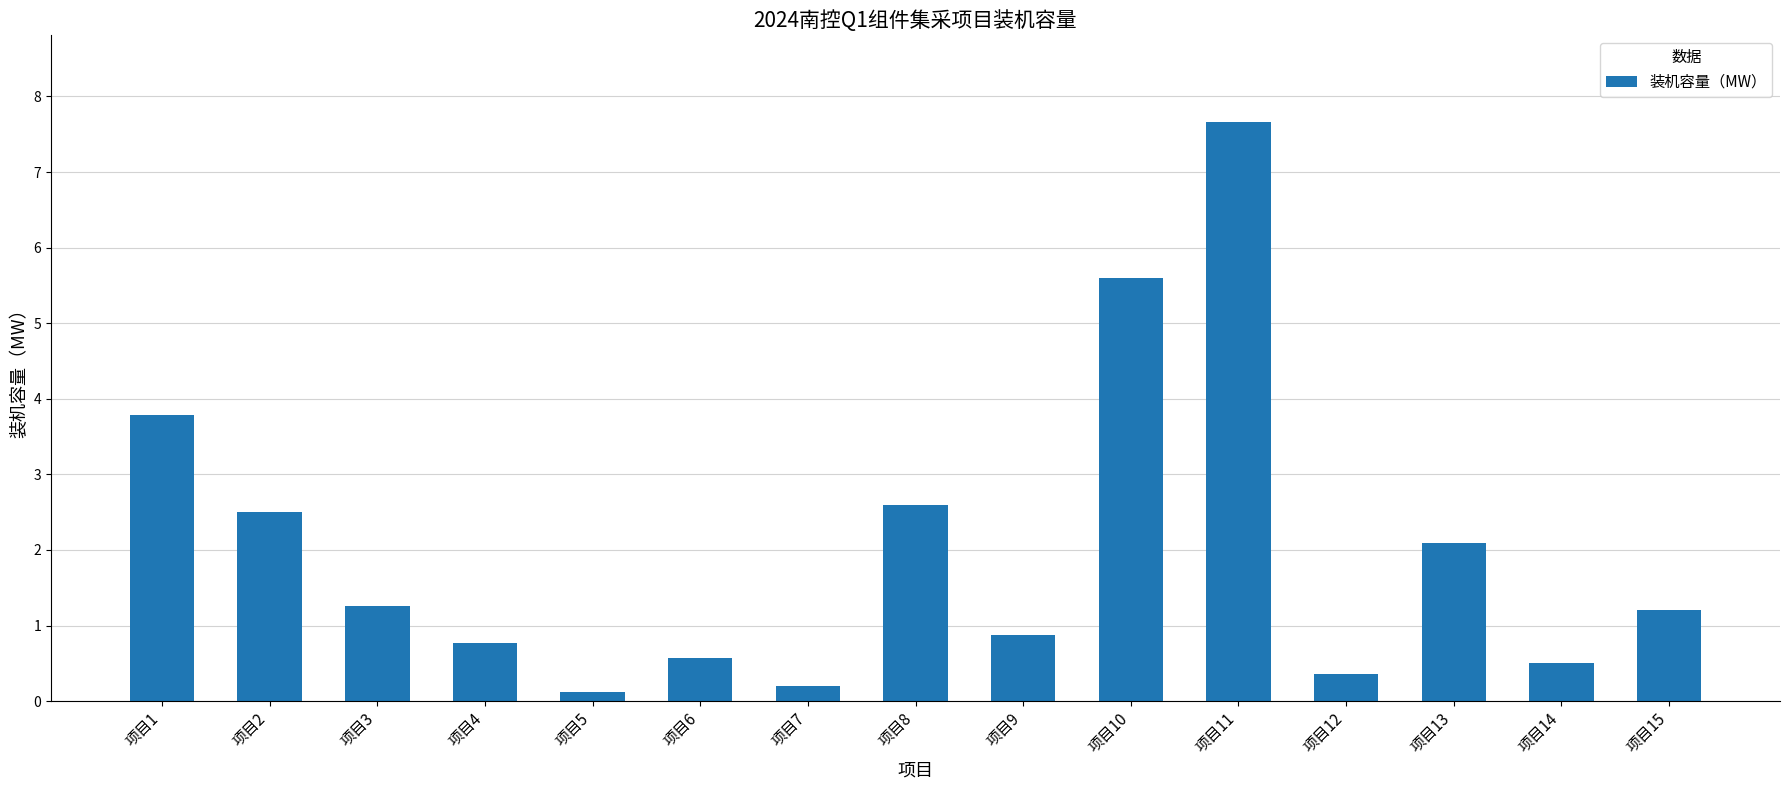

True or false: the data shows 1.5 at 项目1.

False